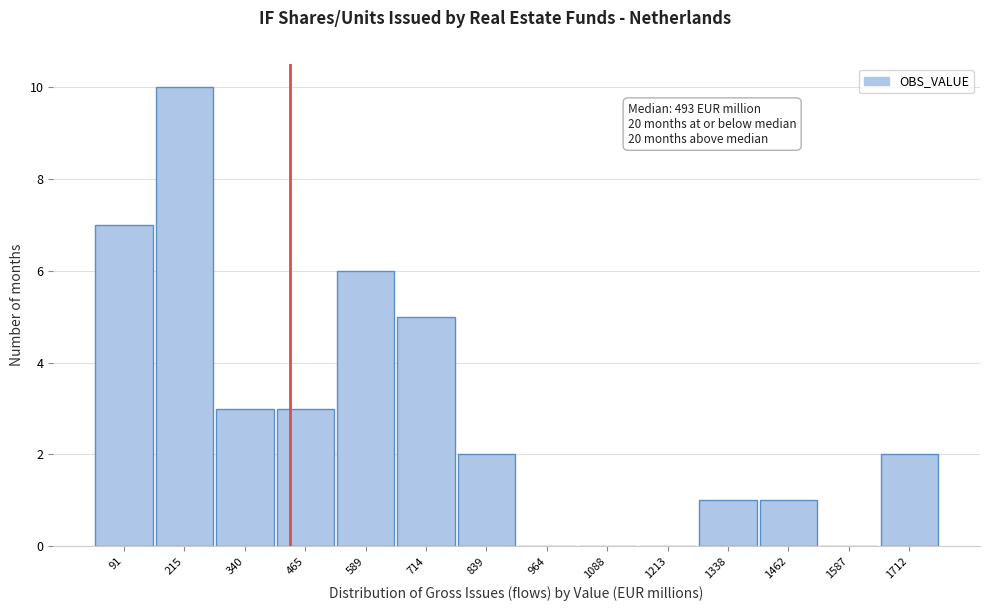

Reading left to right, what are all the values shown in this chart?

91=7	215=10	340=3	465=3	589=6	714=5	839=2	964=0	1088=0	1213=0	1338=1	1462=1	1587=0	1712=2